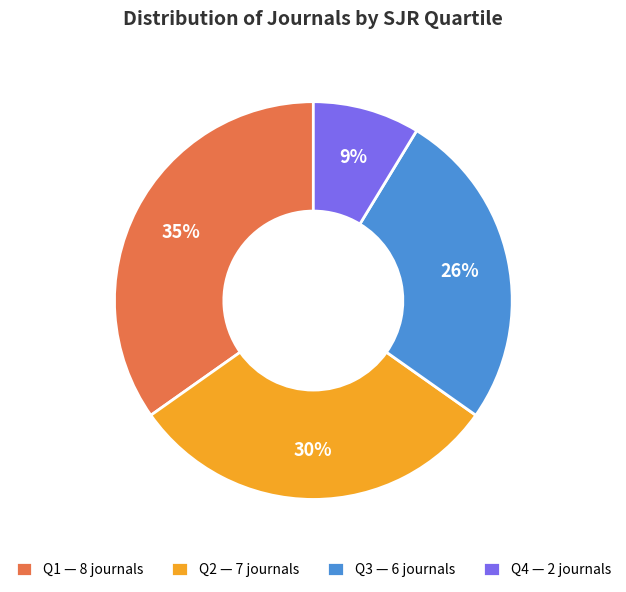

To the nearest percent, what is the difference between the largest and smallest slice percentages?

26%